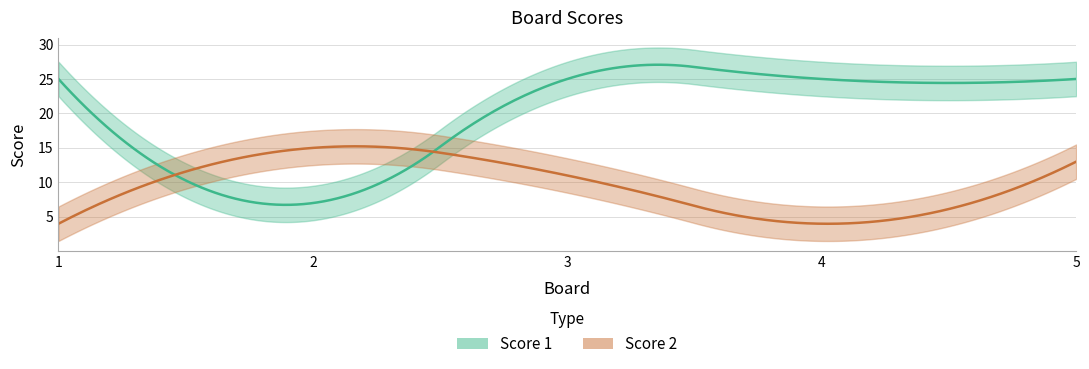

Read the Score 1 value at 1, to the nearest 5.

25